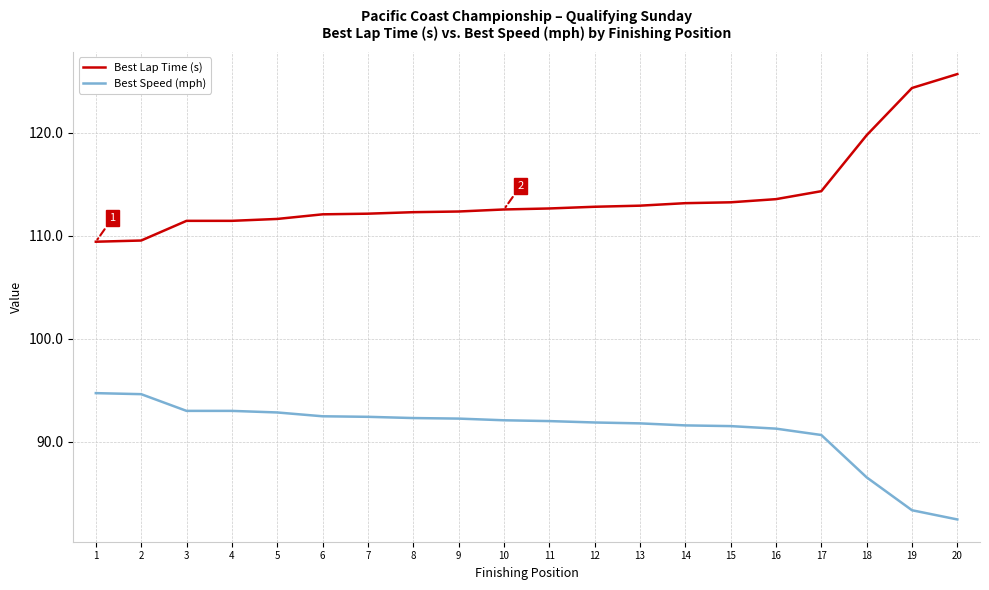

Is this an area chart (filled region under the line)?

No